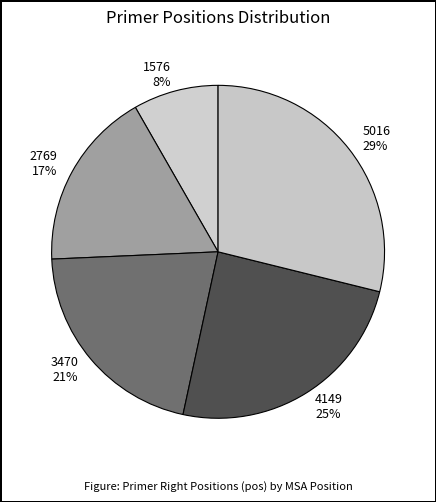

Is the sum of 3470 and 4149 greater than half?

No